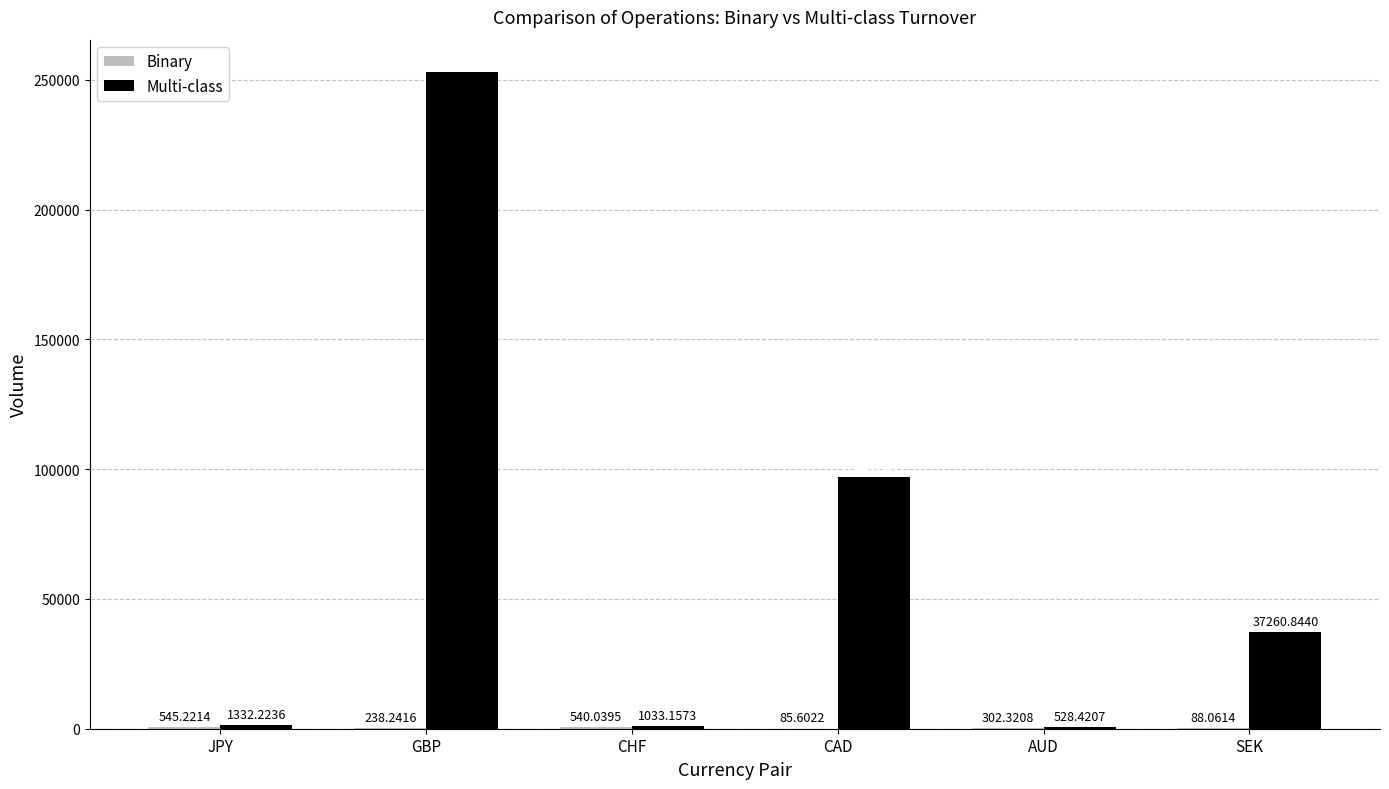

Between GBP and AUD, which series saw the biggest shift?

Multi-class